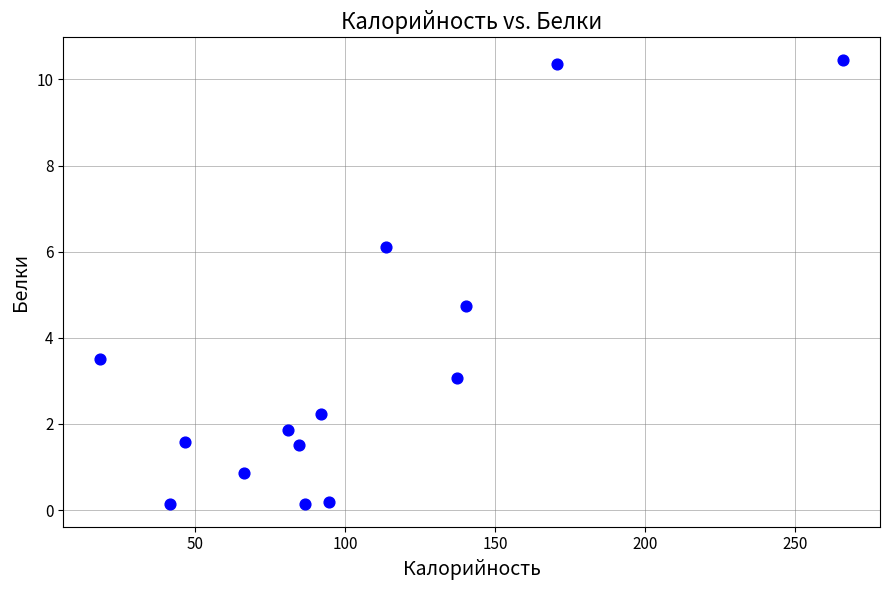

What Y value in the scatter plot is closest to 5?

4.7